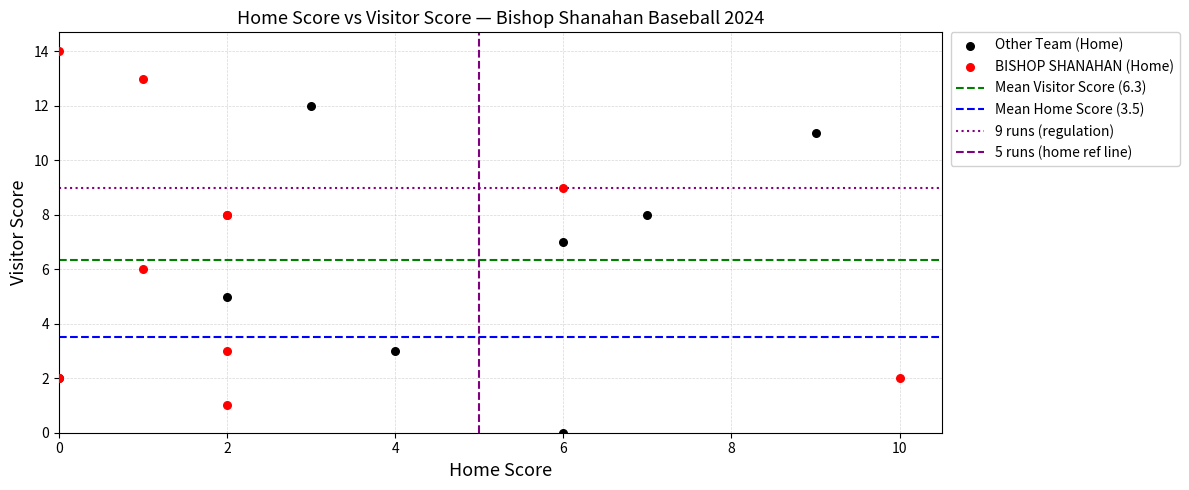

Which series contains the highest Y value?

BISHOP SHANAHAN (Home)